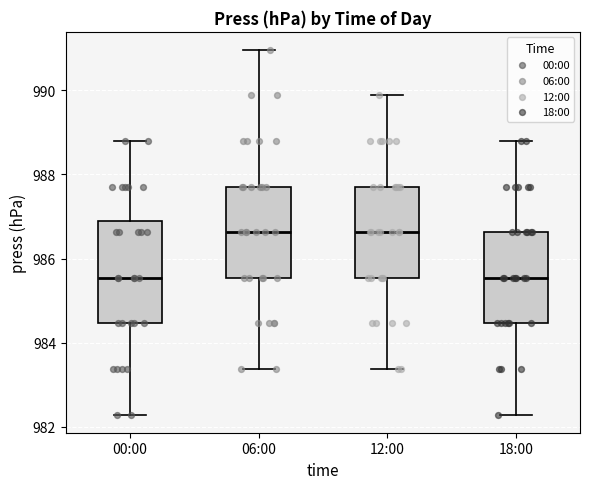

Where is the lower edge of the box for 12:00 on the y-axis? The values are not printed on the chart, so give them approximately, as read against the axis.

985.6